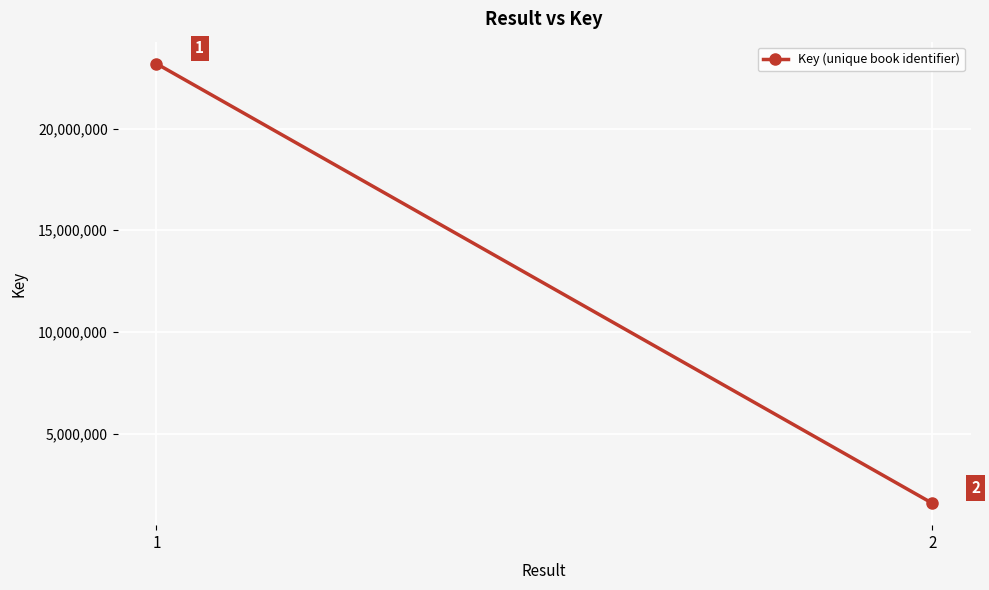

True or false: the data shows 427836 at 2.

False